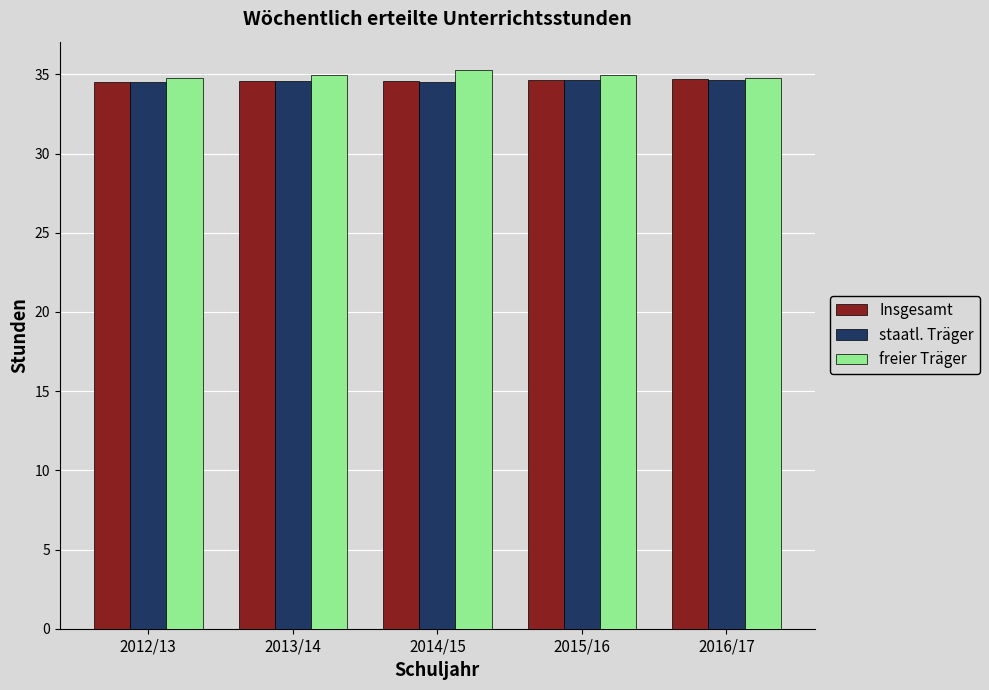

What is the maximum value for Insgesamt?

34.7